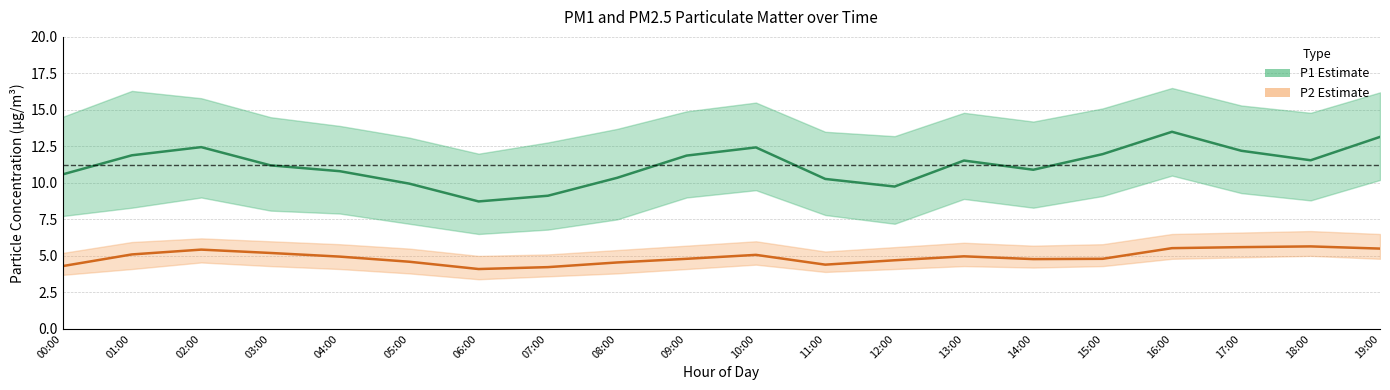

The value of P1 (PM10) at 10:00 is 16.2. True or false?

False